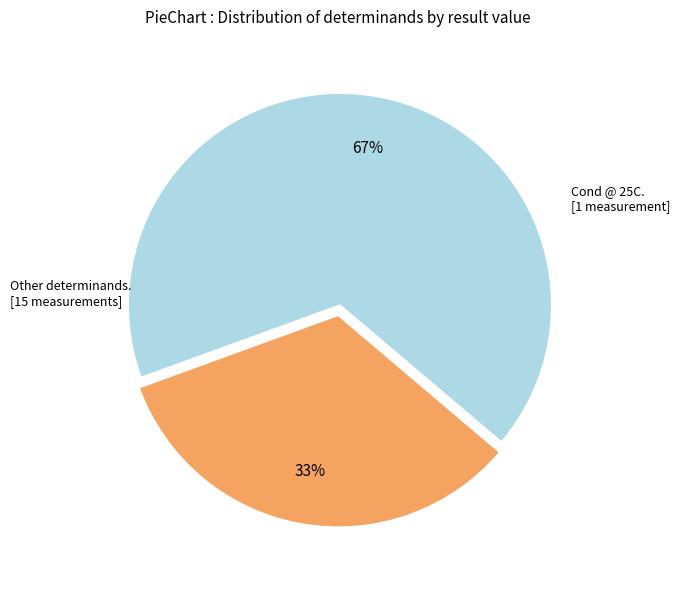

Is there a majority slice in this chart?

Yes